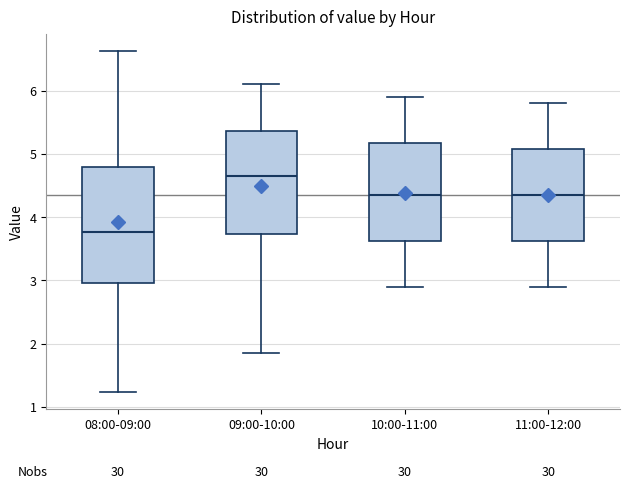

Comparing the boxes themselves (not the whiskers), which one is the tallest?

08:00-09:00